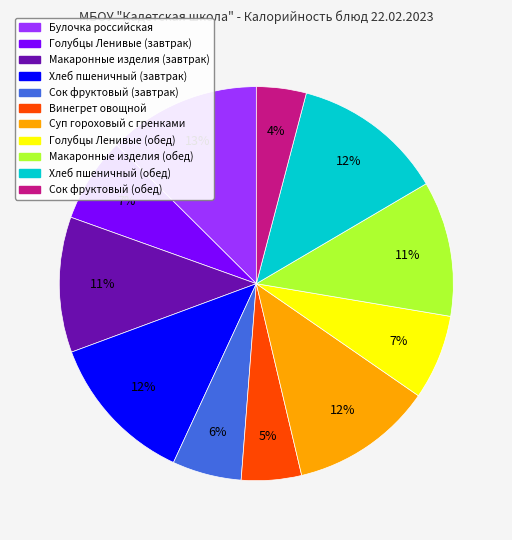

To the nearest percent, what is the average slice percentage?

9%